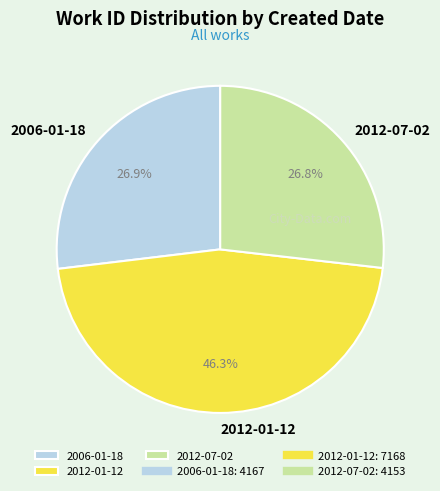

What is the total percentage of 2012-07-02 and 2006-01-18?

53.7%